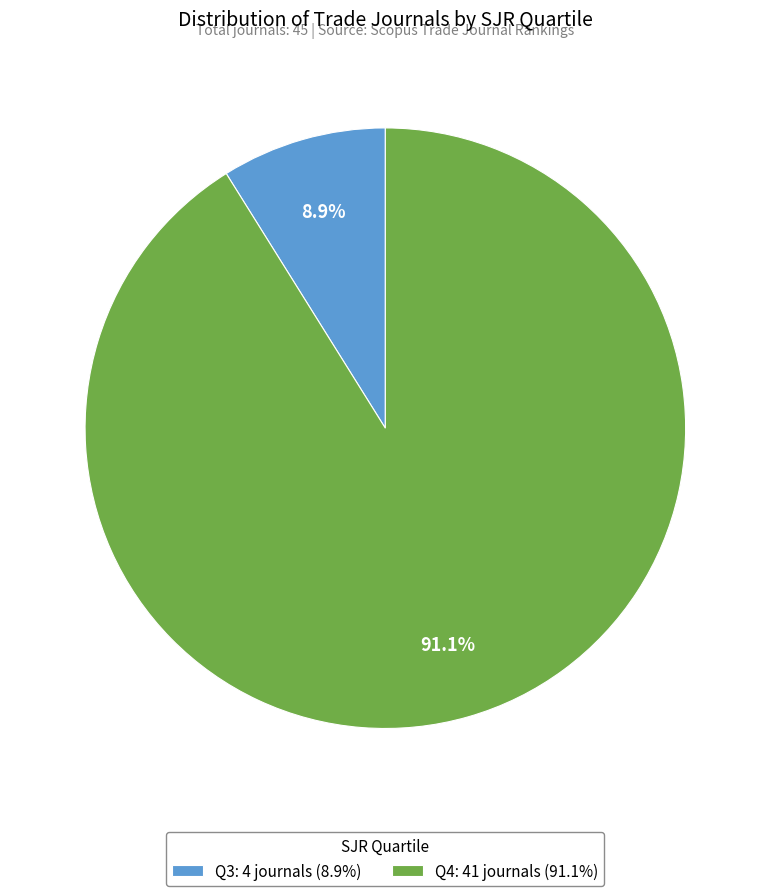

Which category has the biggest portion of the pie?

Q4